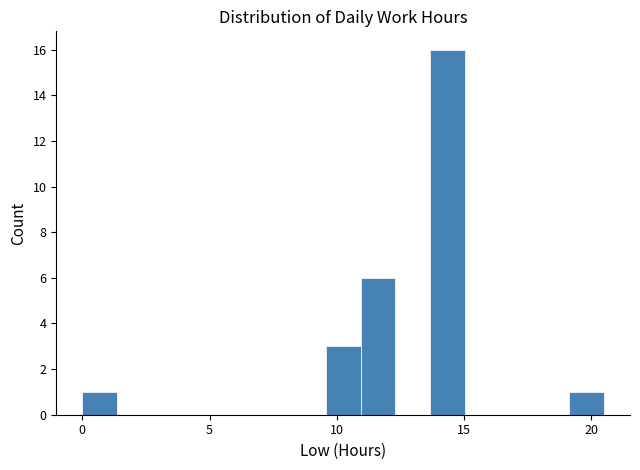

Read against the x-axis, roughly where is the centre of the tallest bar?

14.5